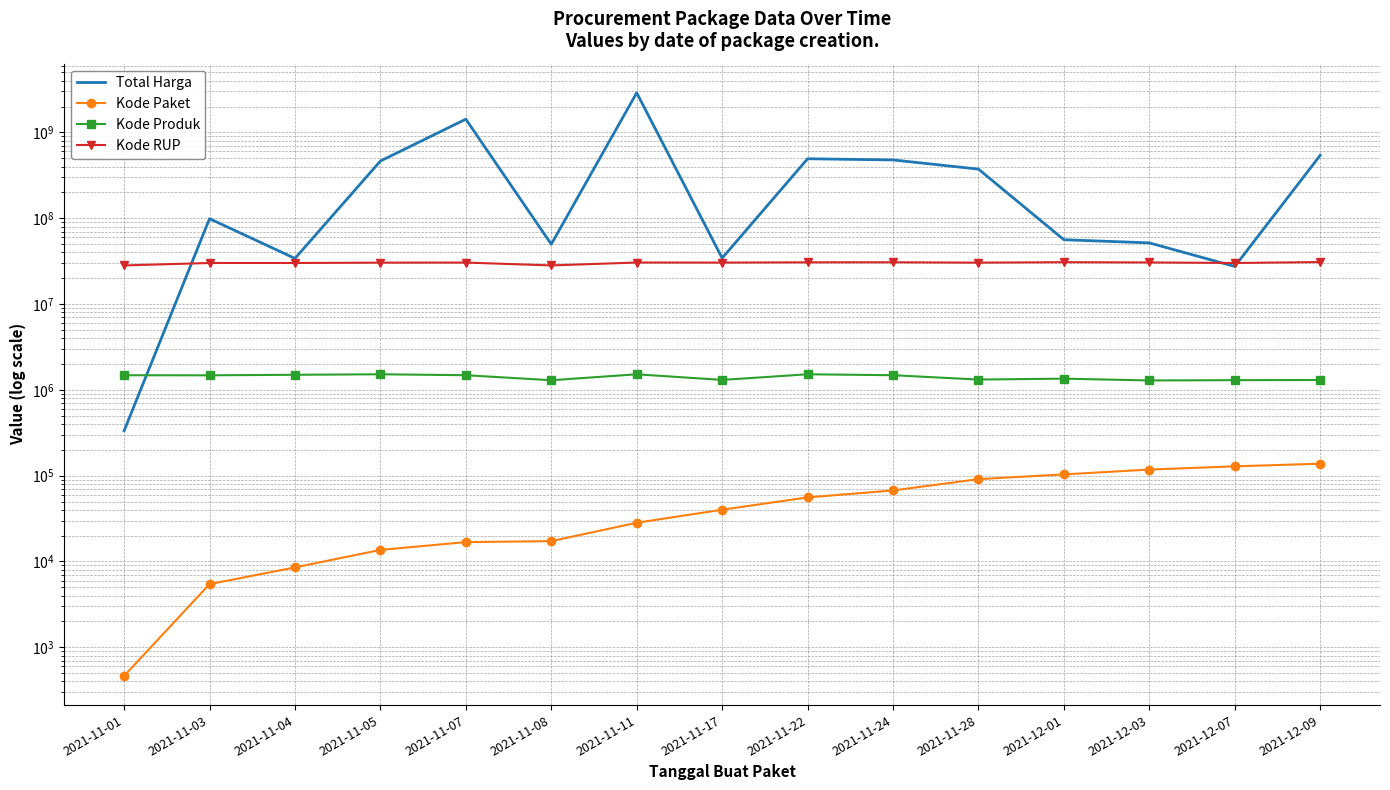

Is this an area chart (filled region under the line)?

No